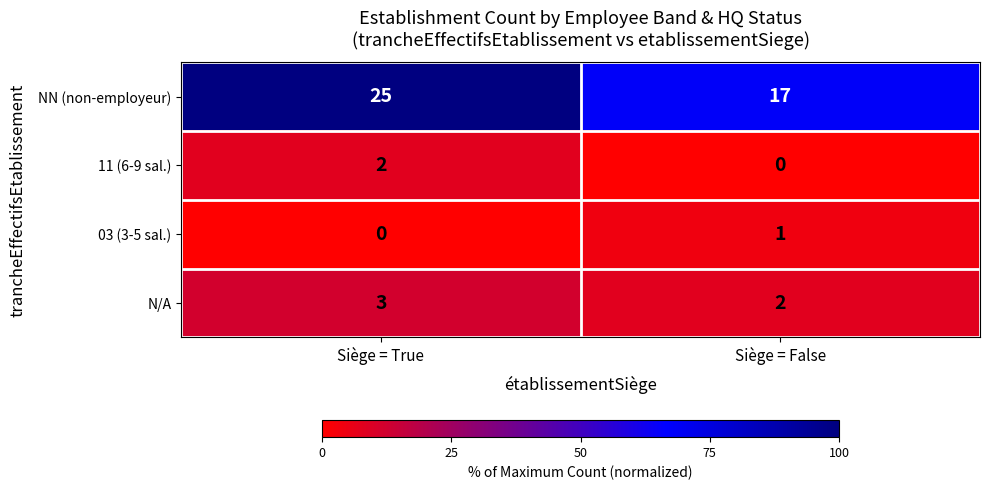

What is the greatest value displayed?

25